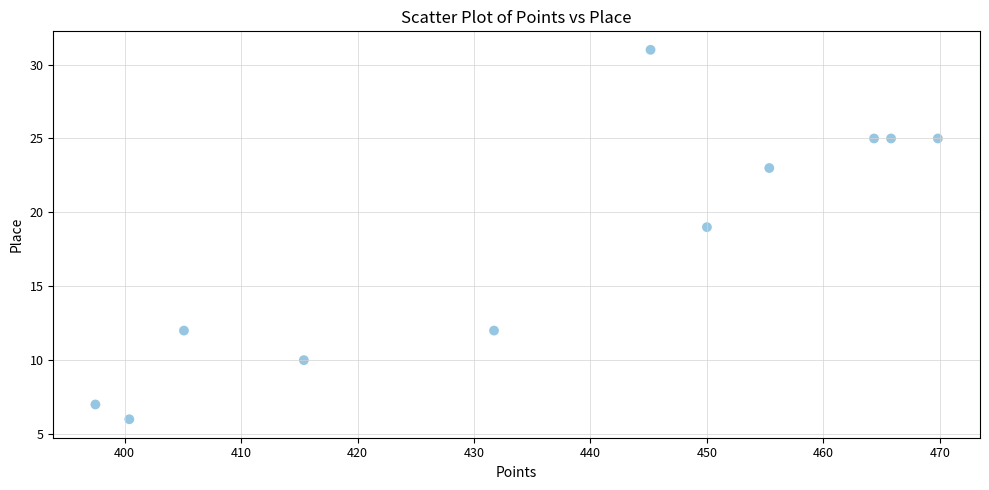

What Y value in the scatter plot is closest to 18?

19